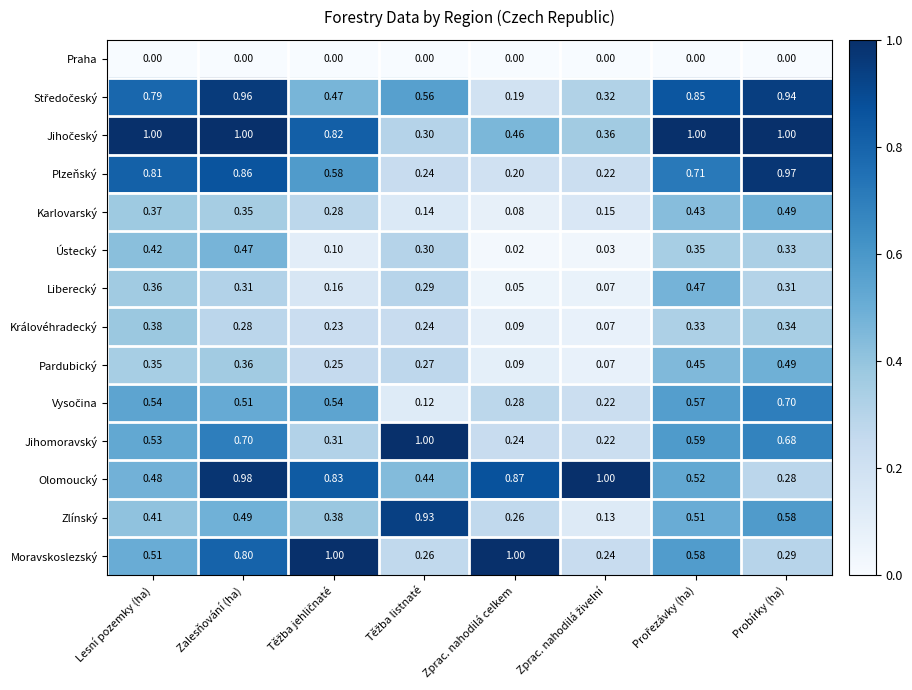

Which series has the widest spread of values?

Zlínský